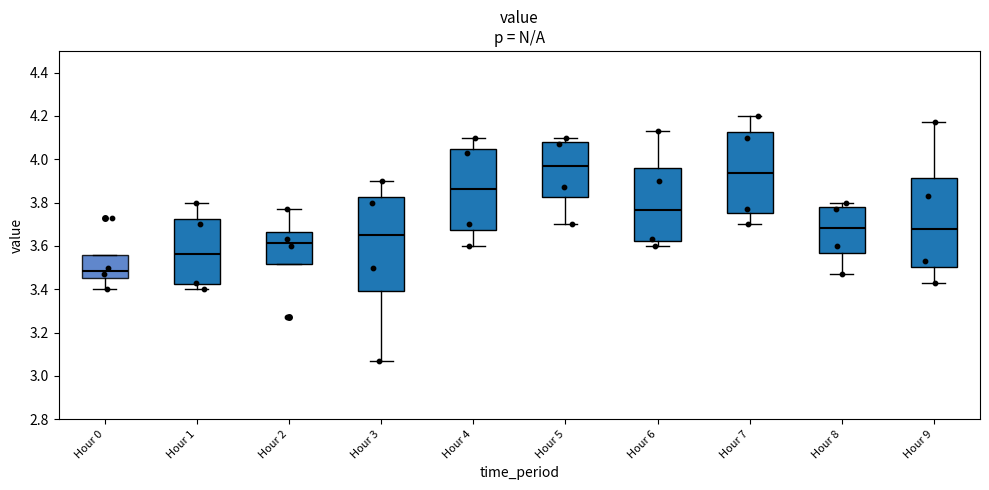

Reading left to right, read every box against the y-axis: the position of its median line, the range the box covers, and the ends of its whiskers. The values are not printed on the chart, so give them approximately, as read against the axis.

Hour 0: median 3.48, box 3.46 to 3.56, whiskers 3.40 to 3.56
Hour 1: median 3.56, box 3.42 to 3.72, whiskers 3.40 to 3.80
Hour 2: median 3.62, box 3.52 to 3.66, whiskers 3.52 to 3.78
Hour 3: median 3.66, box 3.40 to 3.82, whiskers 3.08 to 3.90
Hour 4: median 3.86, box 3.68 to 4.04, whiskers 3.60 to 4.10
Hour 5: median 3.98, box 3.82 to 4.08, whiskers 3.70 to 4.10
Hour 6: median 3.76, box 3.62 to 3.96, whiskers 3.60 to 4.14
Hour 7: median 3.94, box 3.76 to 4.12, whiskers 3.70 to 4.20
Hour 8: median 3.68, box 3.56 to 3.78, whiskers 3.48 to 3.80
Hour 9: median 3.68, box 3.50 to 3.92, whiskers 3.44 to 4.18